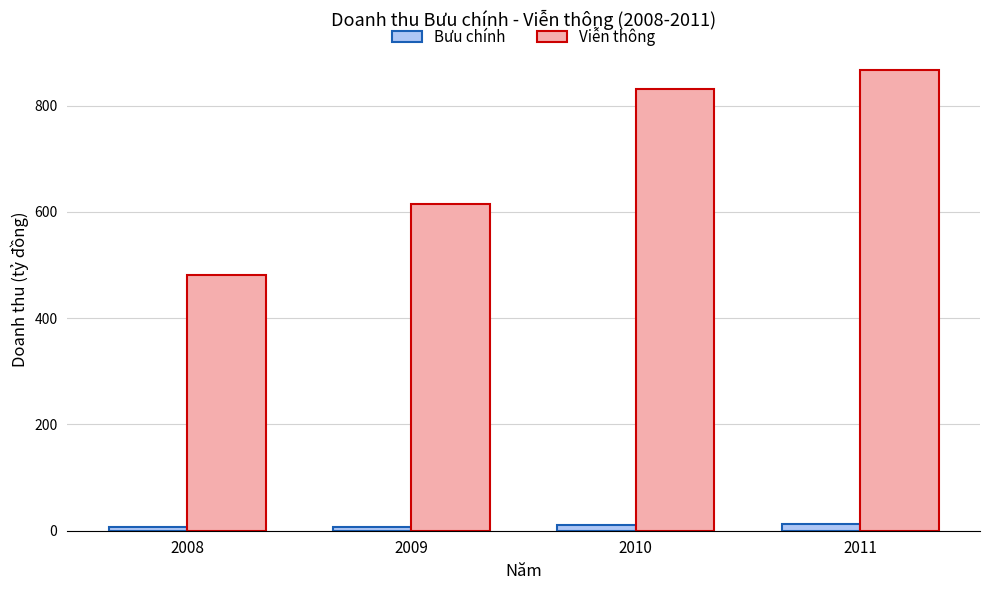

What is the difference between the highest and lowest values at 2010?

821.1